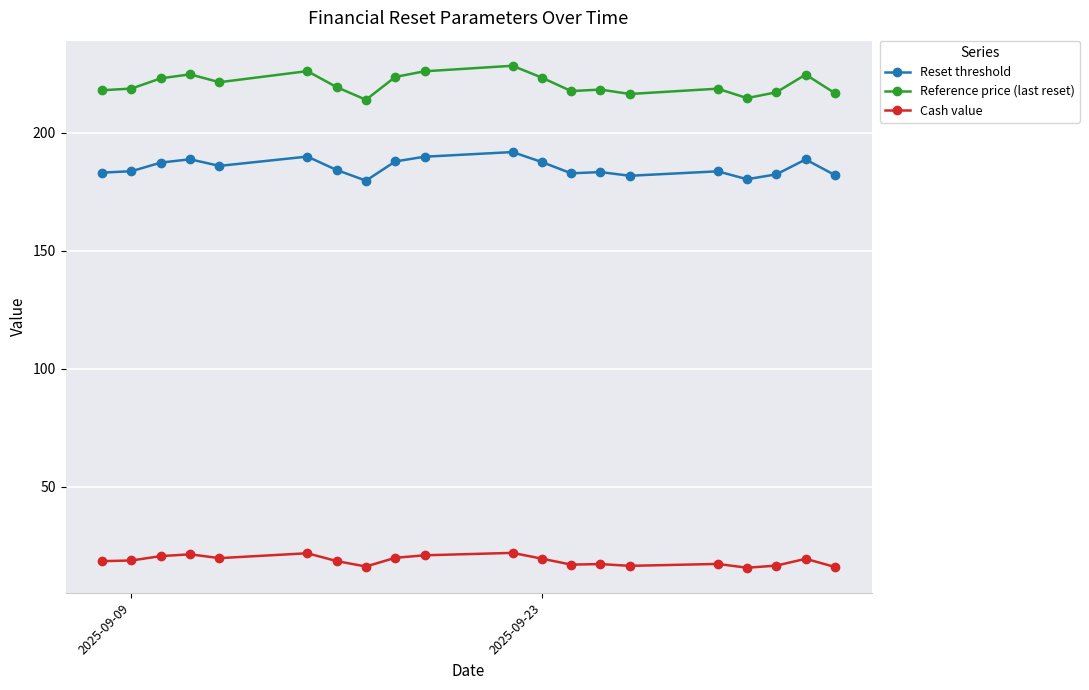

What is the sum of all Reset threshold values?

3703.7